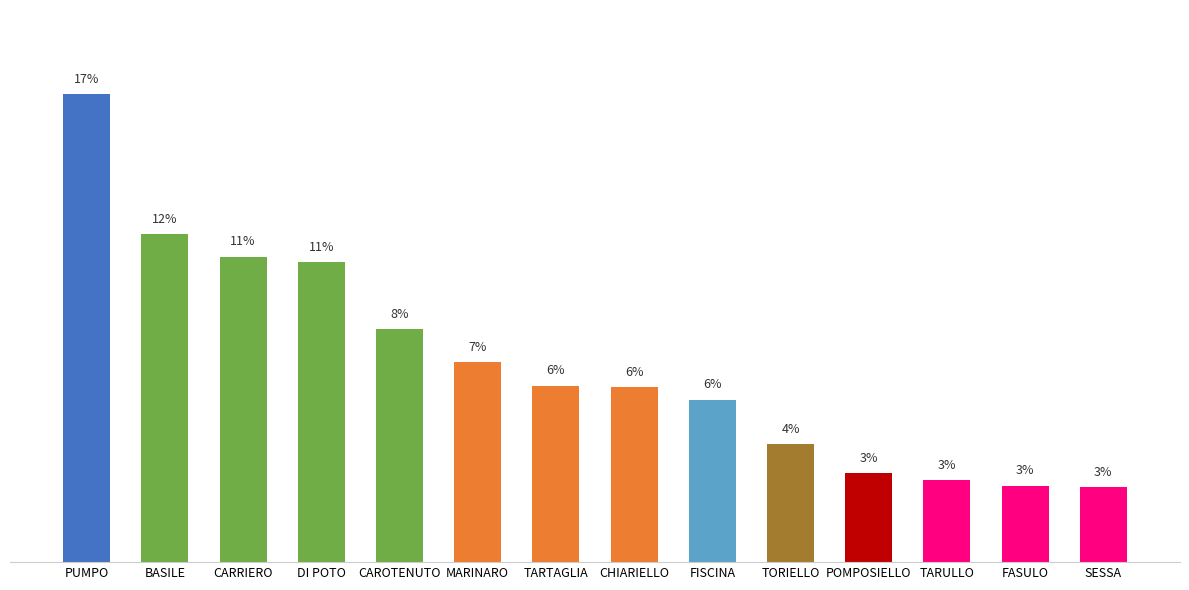

How many bars are there in total?

14